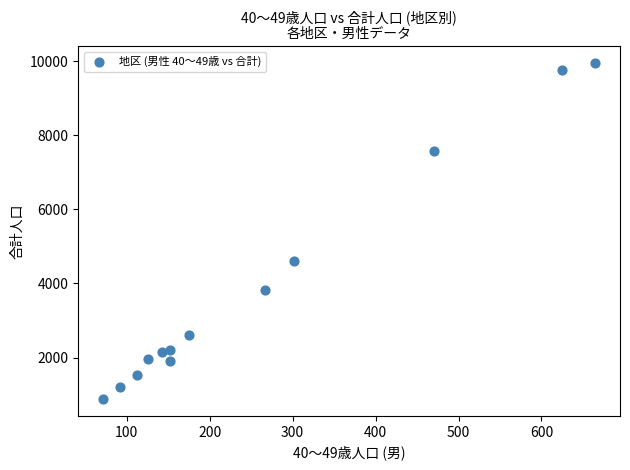

What is the range of X values (max minus min)?

594